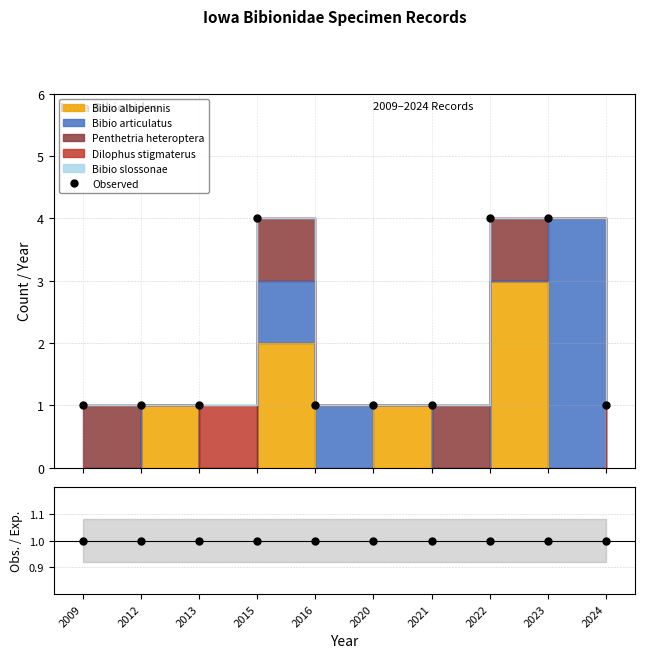

What is the value of the Obs. / Exp. point at the 3rd from the left?

1